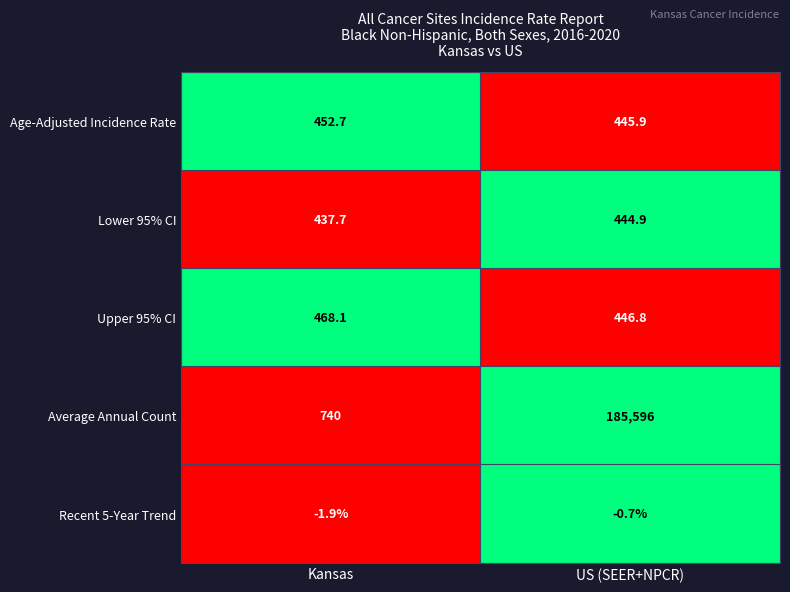

Rank the series at Kansas from lowest to highest value.

Recent 5-Year Trend, Lower 95% CI, Age-Adjusted Incidence Rate, Upper 95% CI, Average Annual Count